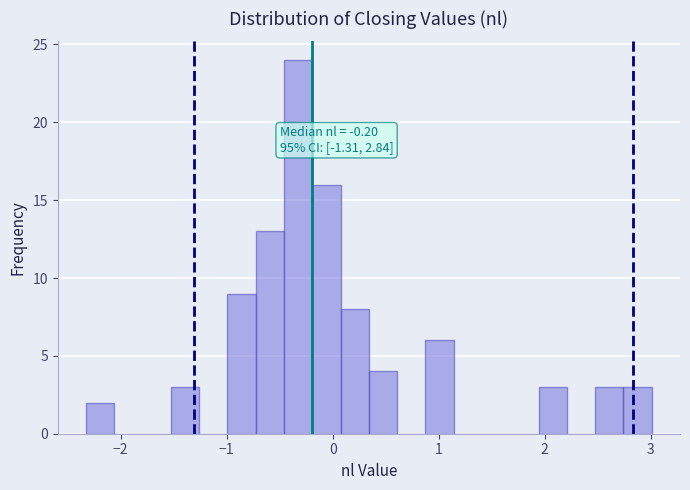

Read against the x-axis, roughly where is the centre of the tallest bar?

-0.3